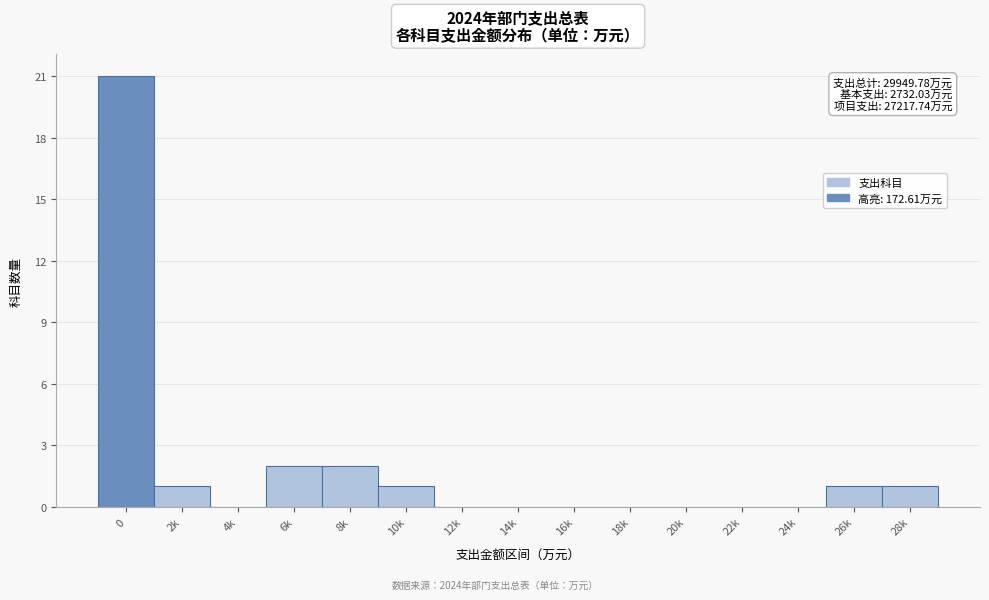

Reading left to right, list all the values displayed in this chart.

0=21	2k=1	4k=0	6k=2	8k=2	10k=1	12k=0	14k=0	16k=0	18k=0	20k=0	22k=0	24k=0	26k=1	28k=1